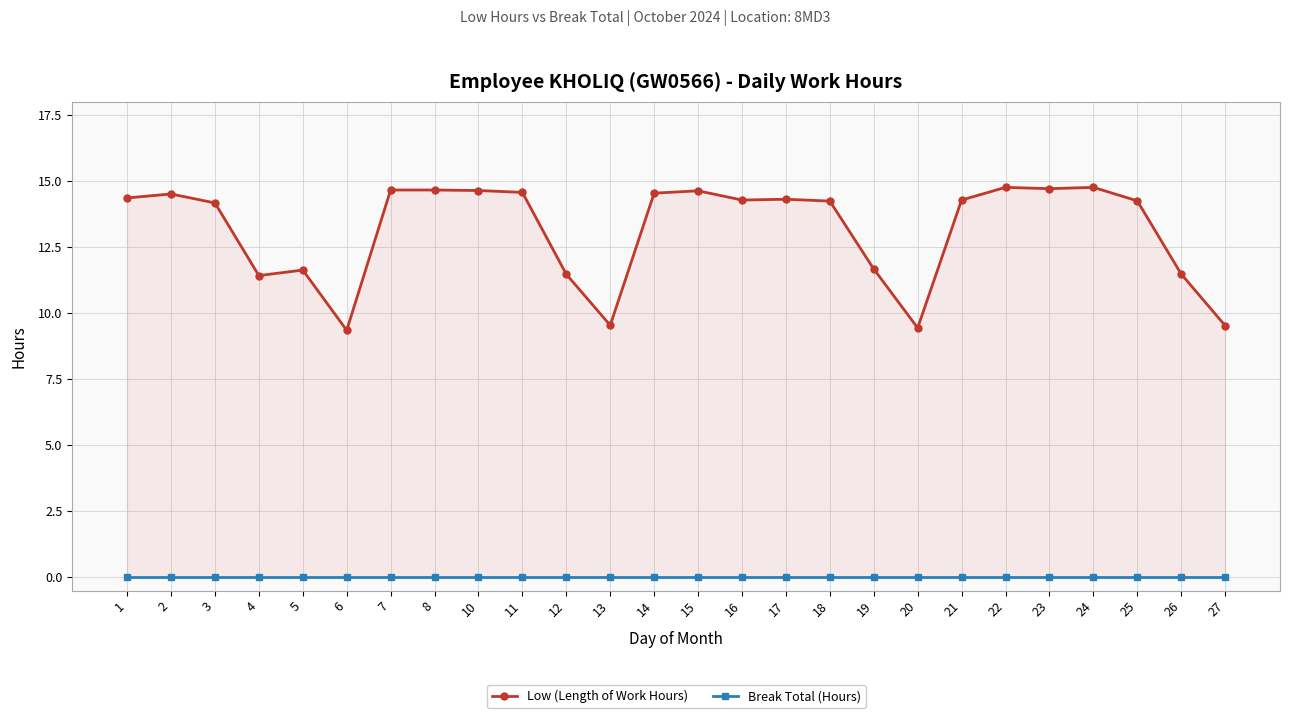

Is the value of Break Total (Hours) at 14 greater than the value of Low (Length of Work Hours) at 26?

No